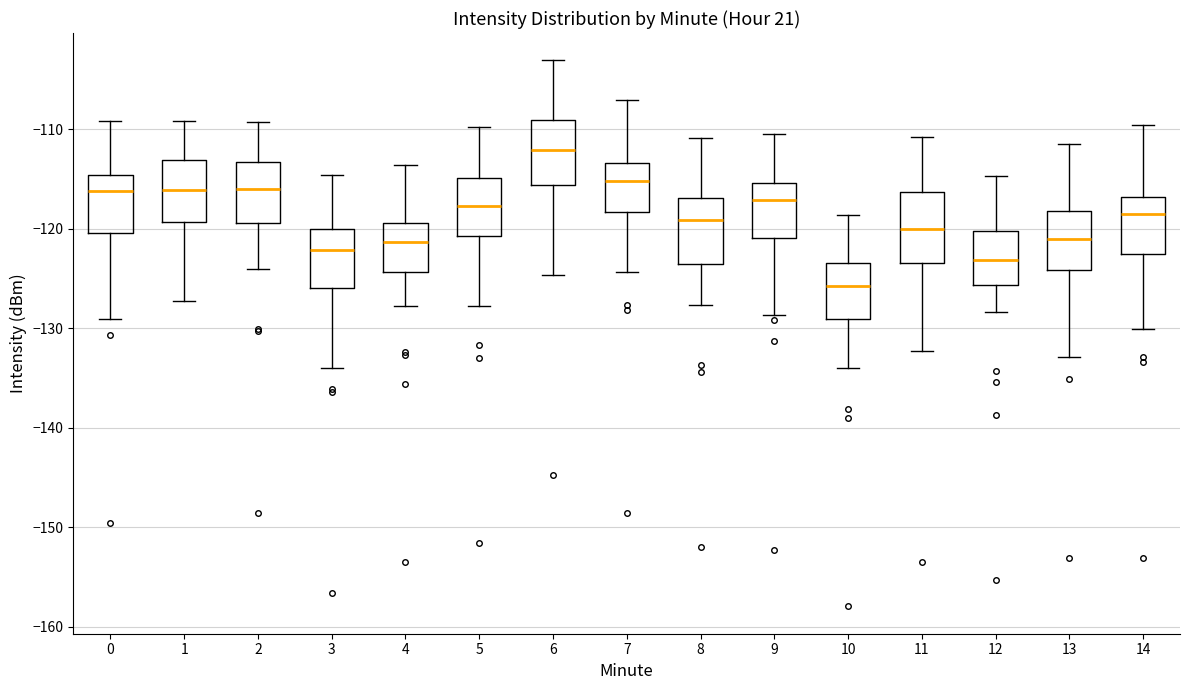

Where does the upper whisker of the box at x = 7 end on the y-axis? The values are not printed on the chart, so give them approximately, as read against the axis.

-107